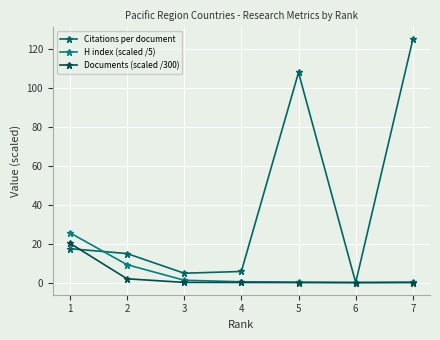

How many lines are shown in the chart?

3